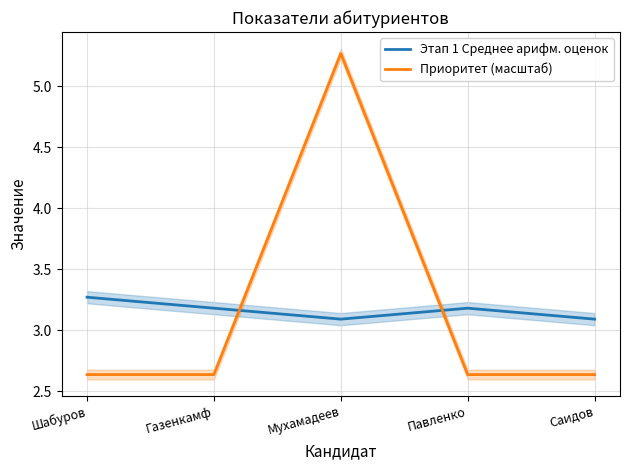

How many intersections are there between Этап 1 Среднее арифм. оценок and Приоритет (масштаб)?

2